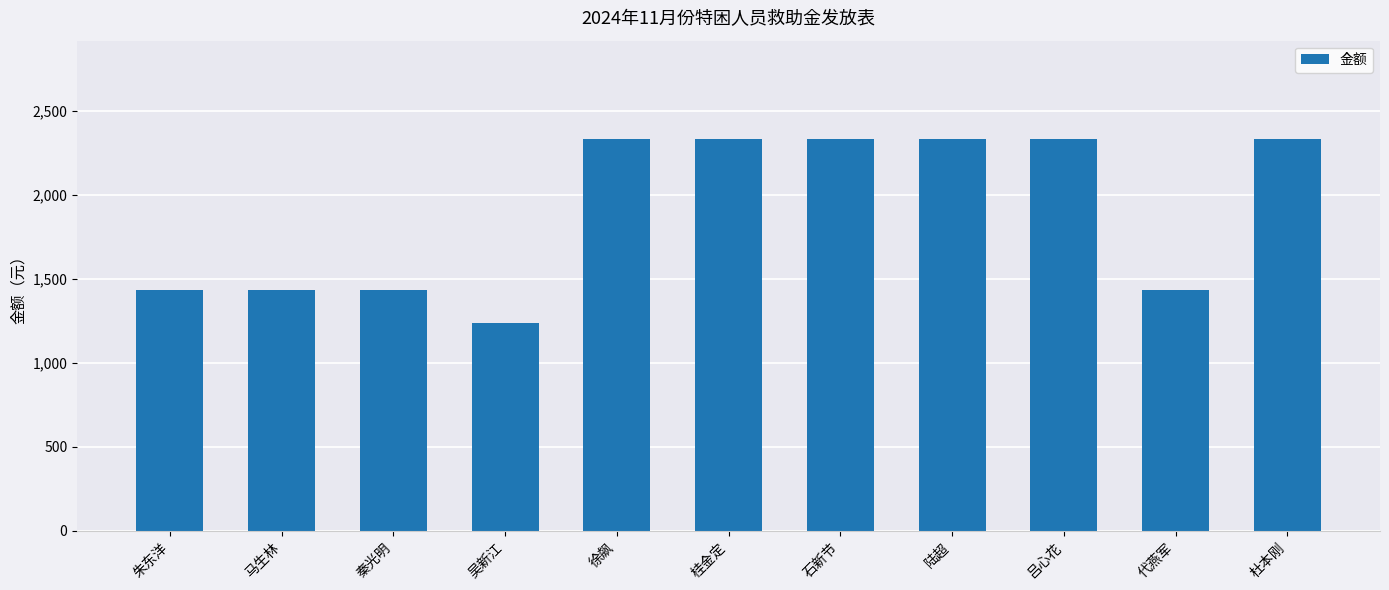

What is the difference between the maximum and minimum values?

1100